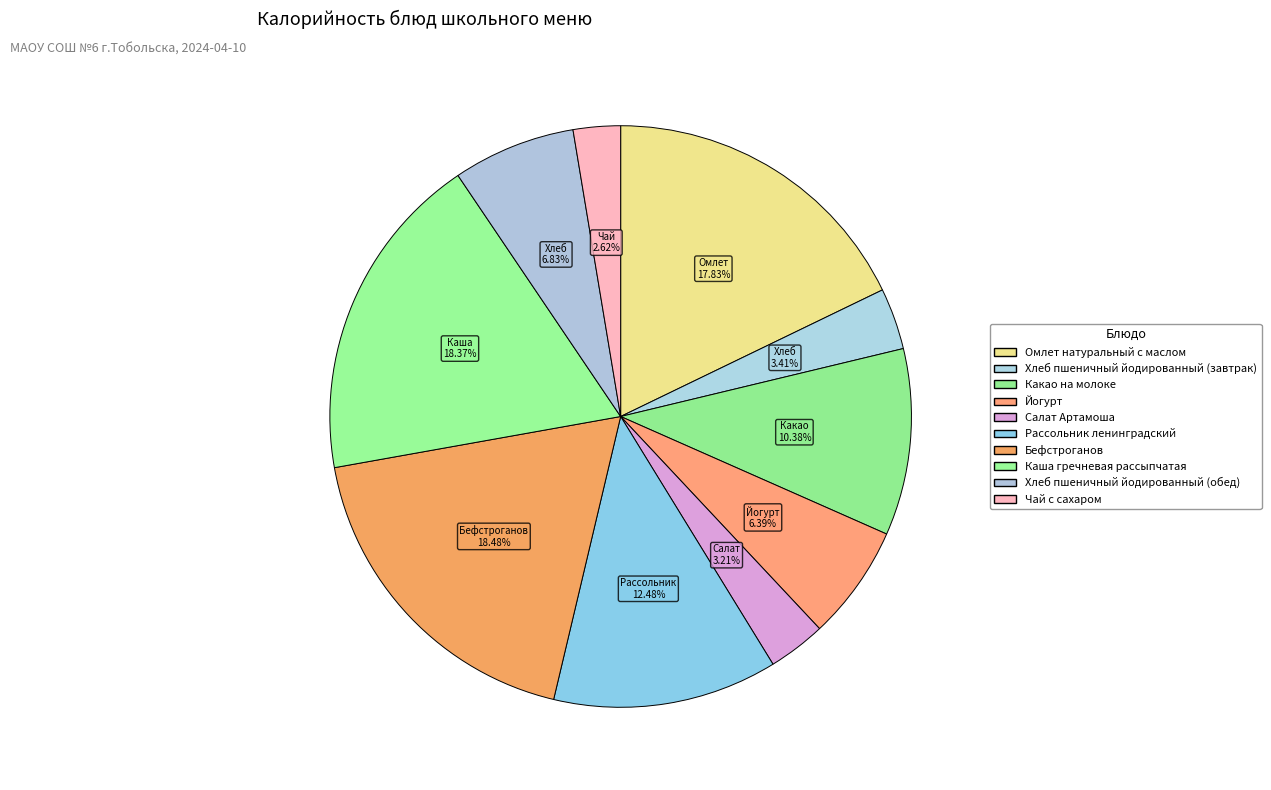

How many slices are in this pie chart?

10